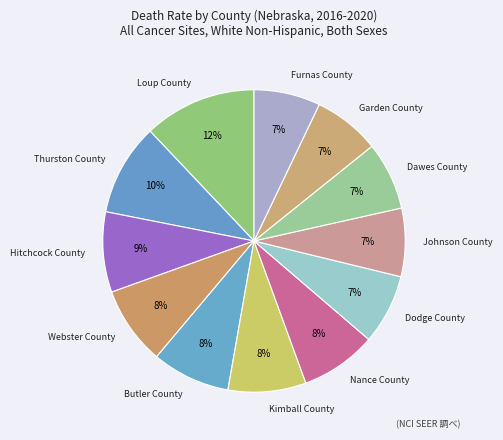

What is the largest slice in the pie chart?

Loup County